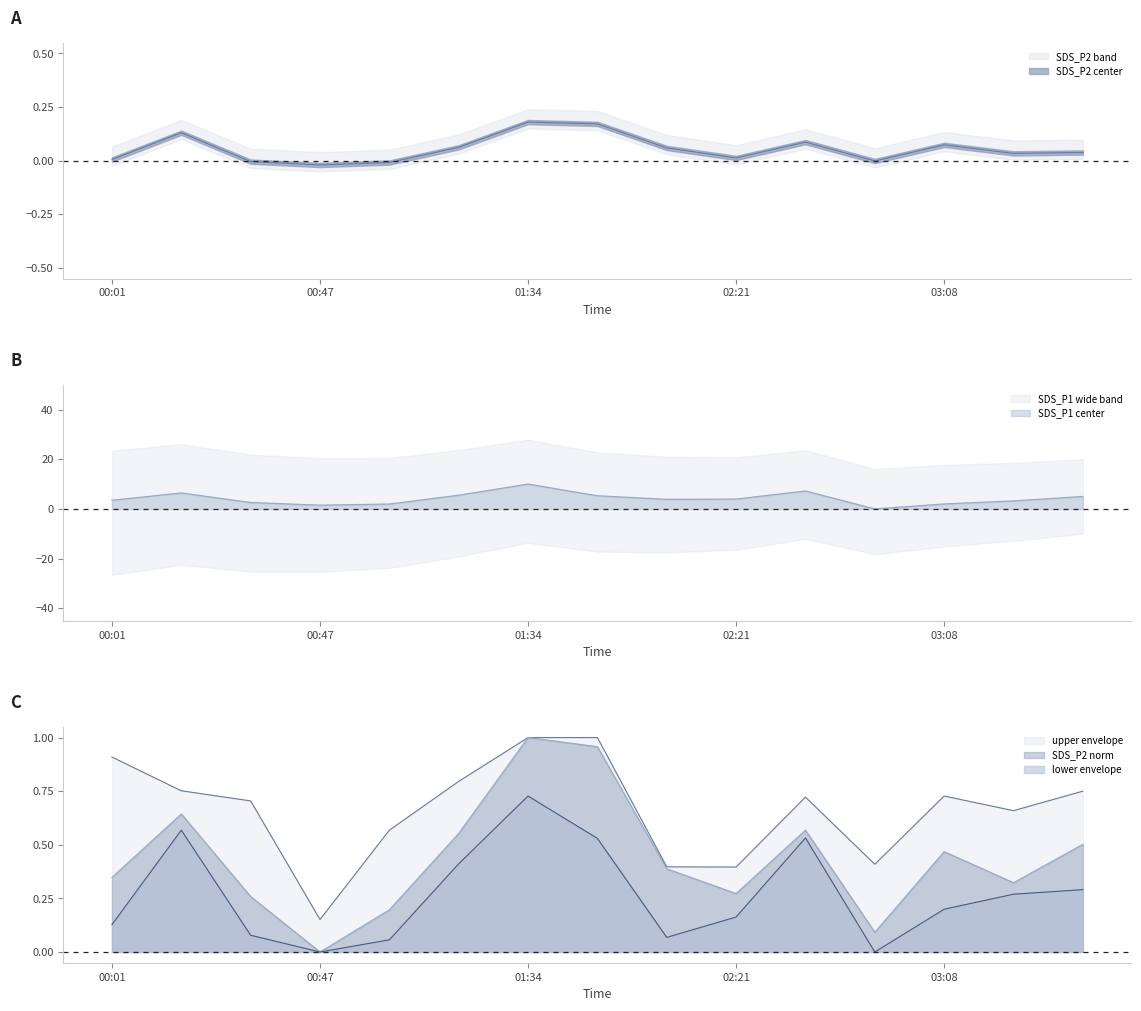

List the labels in order of SDS_P1 value, largest first.

01:34, 02:37, 00:16, 01:18, 01:50, 03:39, 02:21, 02:06, 00:01, 03:24, 00:32, 03:08, 01:03, 00:47, 02:52